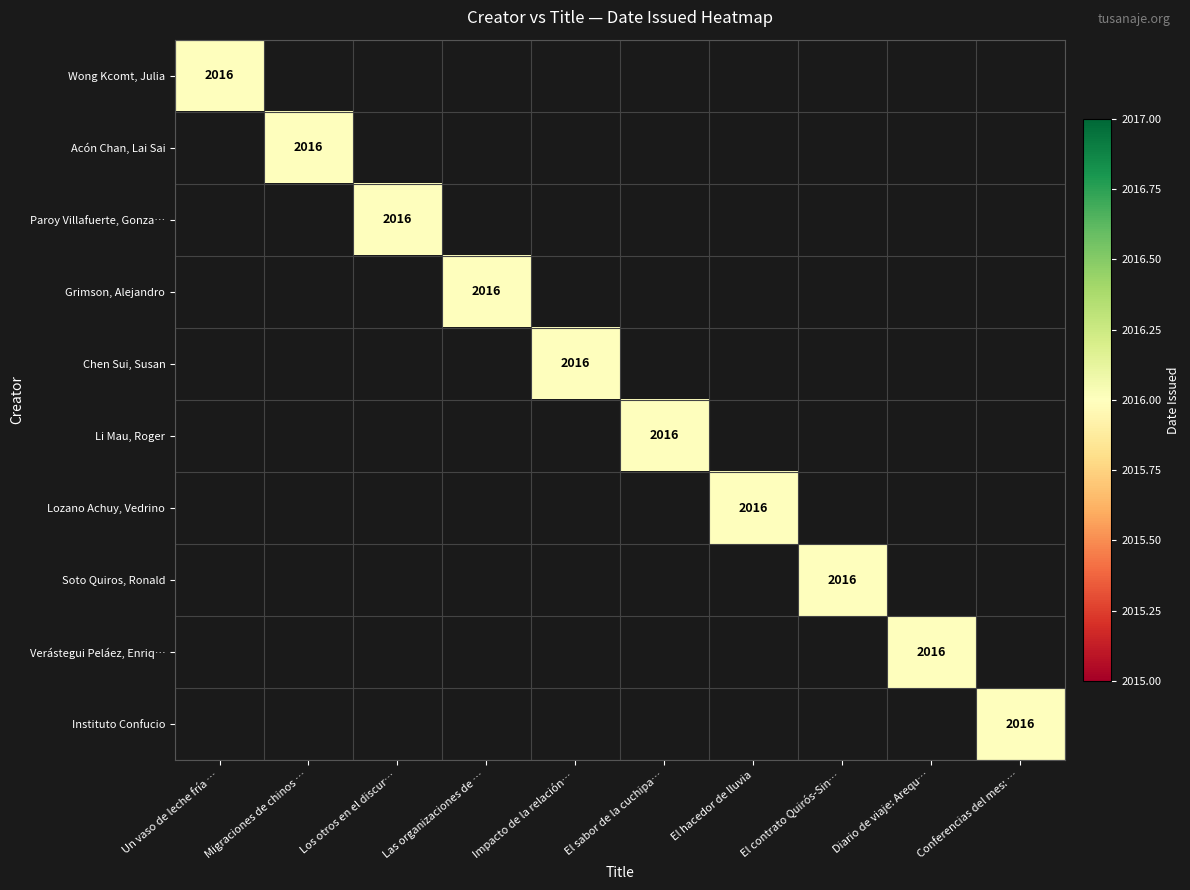

What is the sum of all Grimson, Alejandro values?

2016